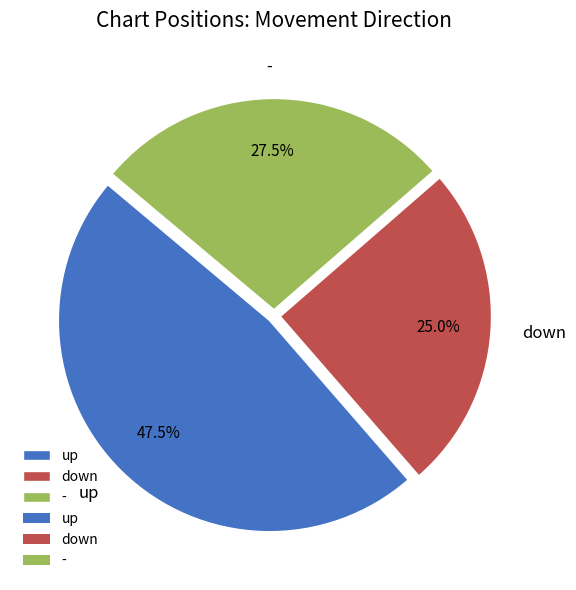

Between down and up, which is larger?

up